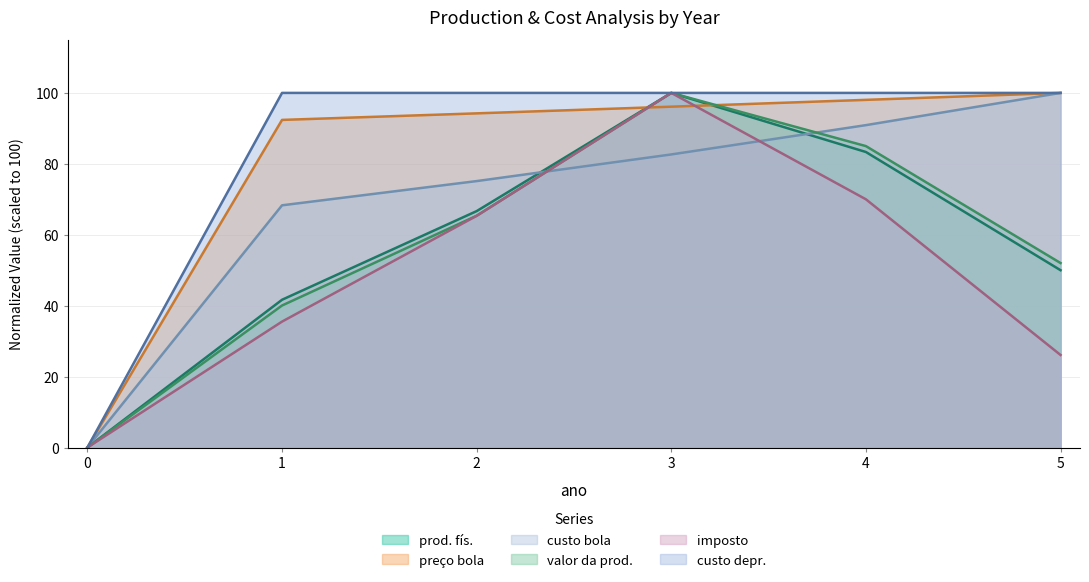

How many lines are shown in the chart?

6